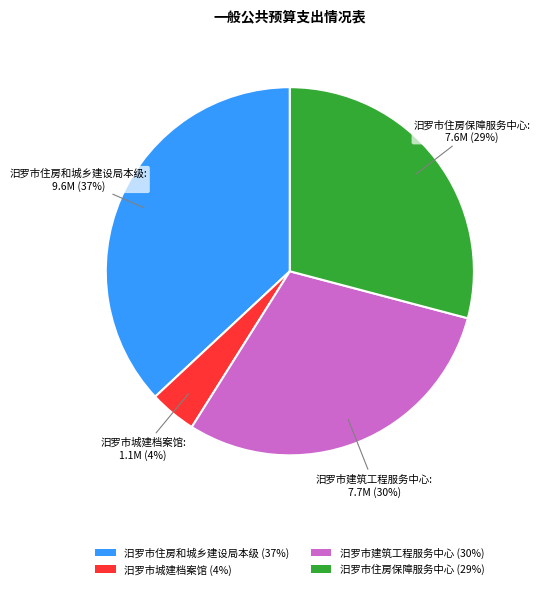

Which has a higher value, 汨罗市住房保障服务中心 or 汨罗市住房和城乡建设局本级?

汨罗市住房和城乡建设局本级